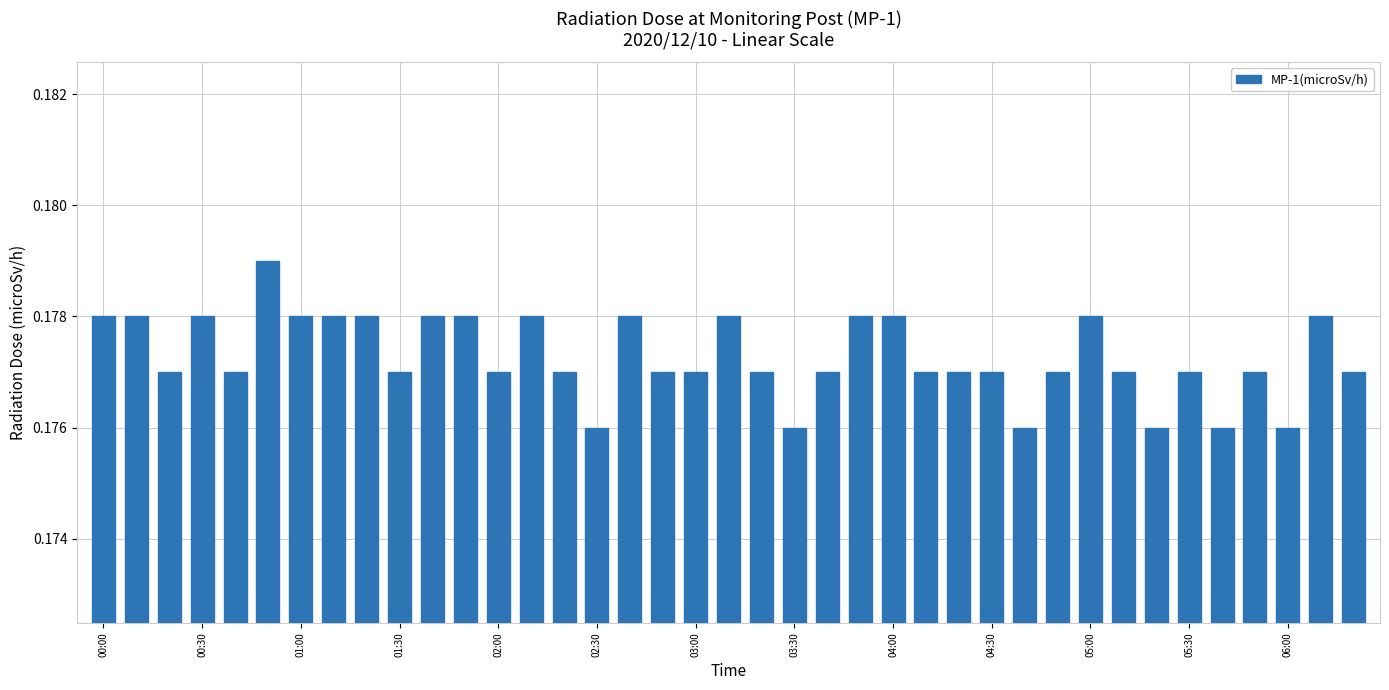

What is the sum of all values?

6.9